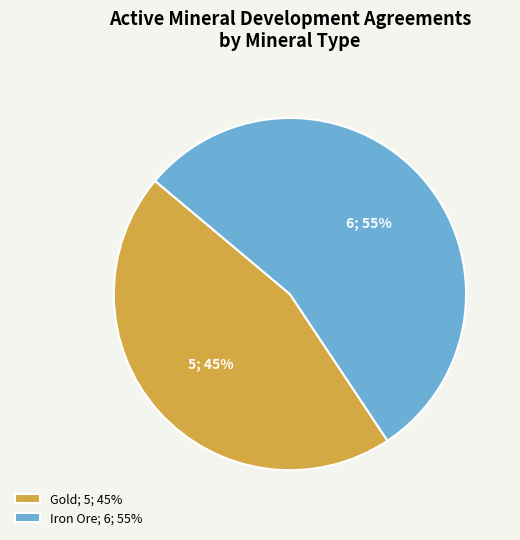

To the nearest percent, what is the combined percentage of Gold; 5; 45% and Iron Ore; 6; 55%?

100%